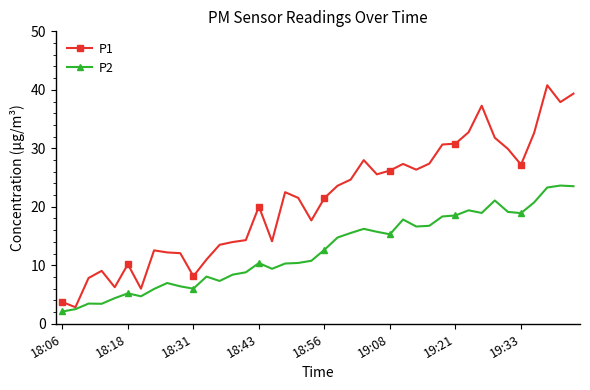

List the series in order of their overall mean, highest first.

P1, P2